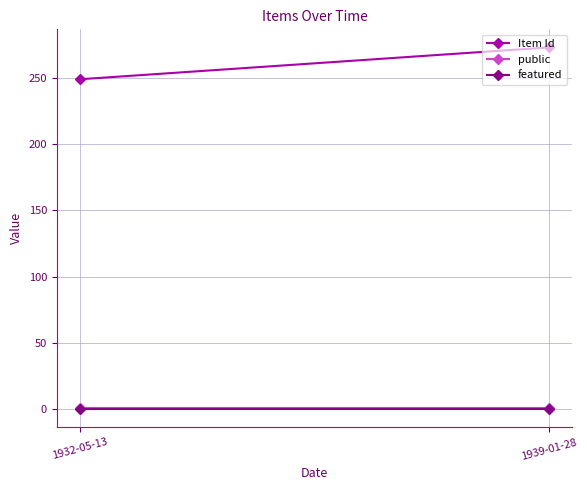

Reading left to right, list all the values displayed in this chart.

Item Id: 1932-05-13=249	1939-01-28=273
public: 1932-05-13=1	1939-01-28=1
featured: 1932-05-13=0	1939-01-28=0